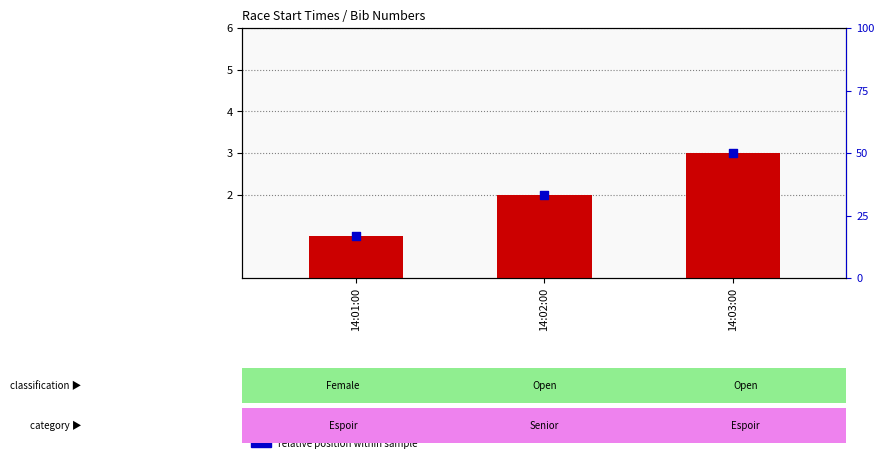

Which series has the widest spread of Y values?

bib number